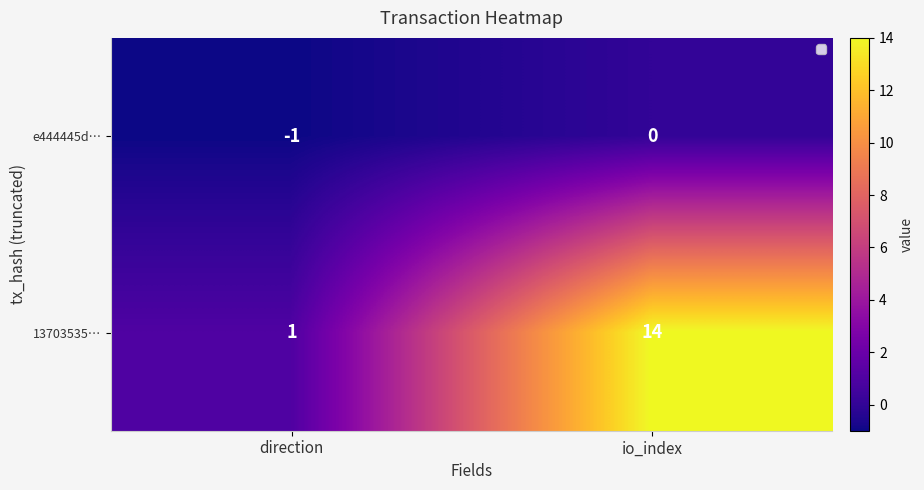

The e444445d… series shows 0 at io_index. True or false?

True